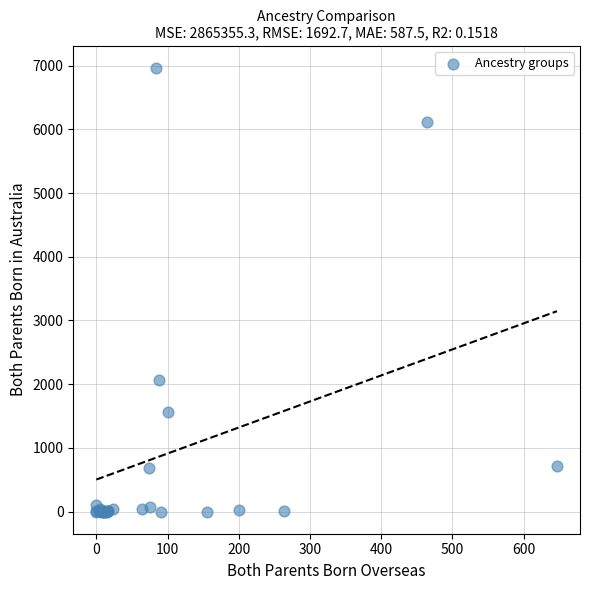

What Y value in the scatter plot is closest to 3483?

2072